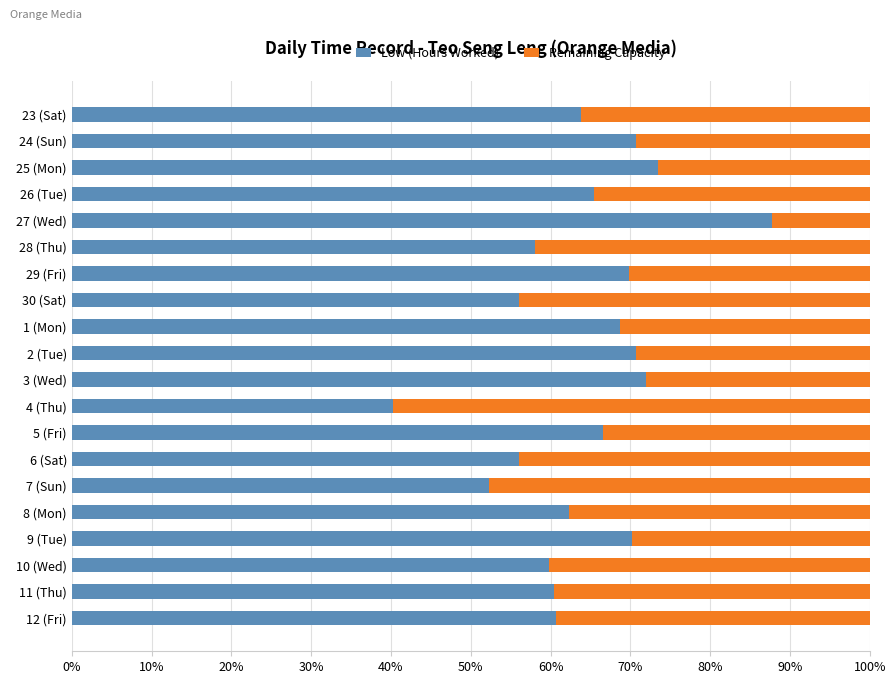

Read the Low (Hours Worked) value at 11 (Thu).

60.4